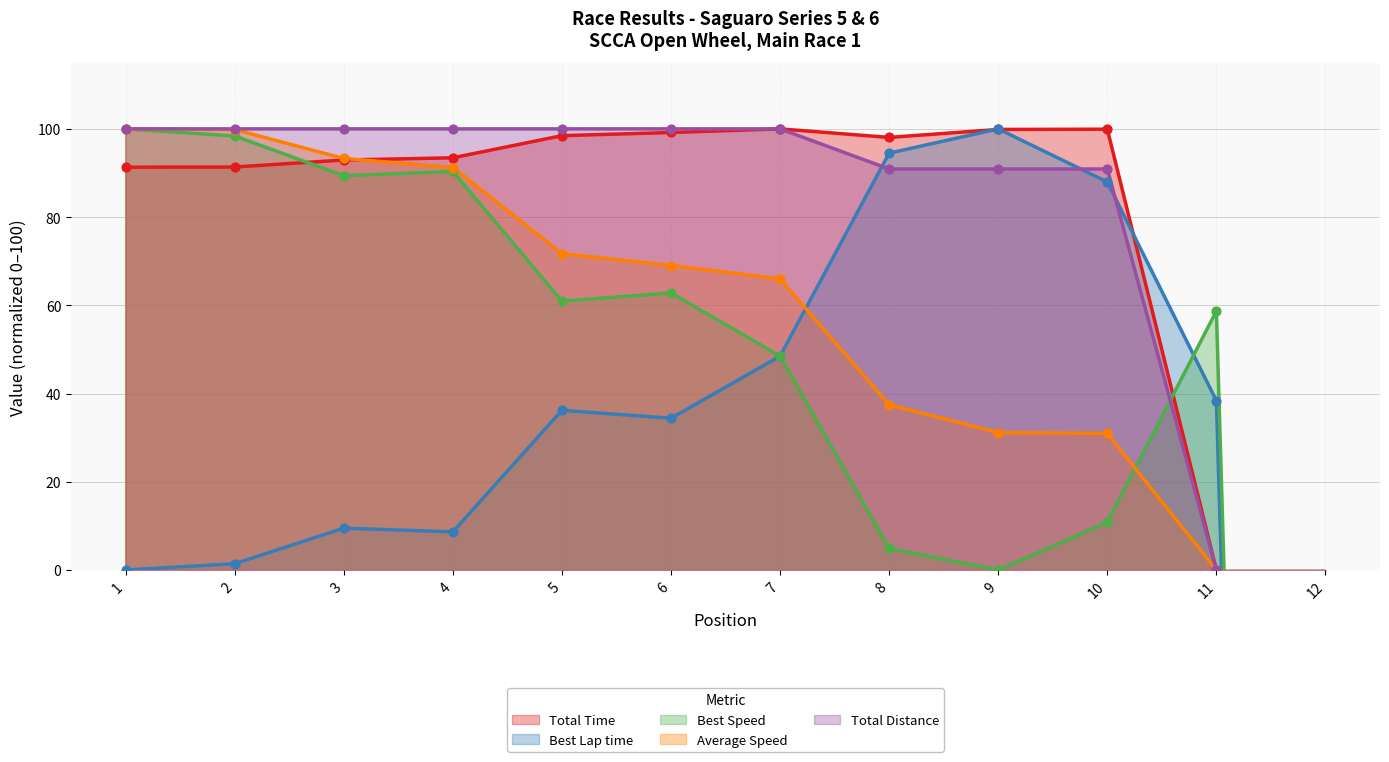

Is the value of Best Lap time at 1 greater than the value of Total Distance at 9?

No